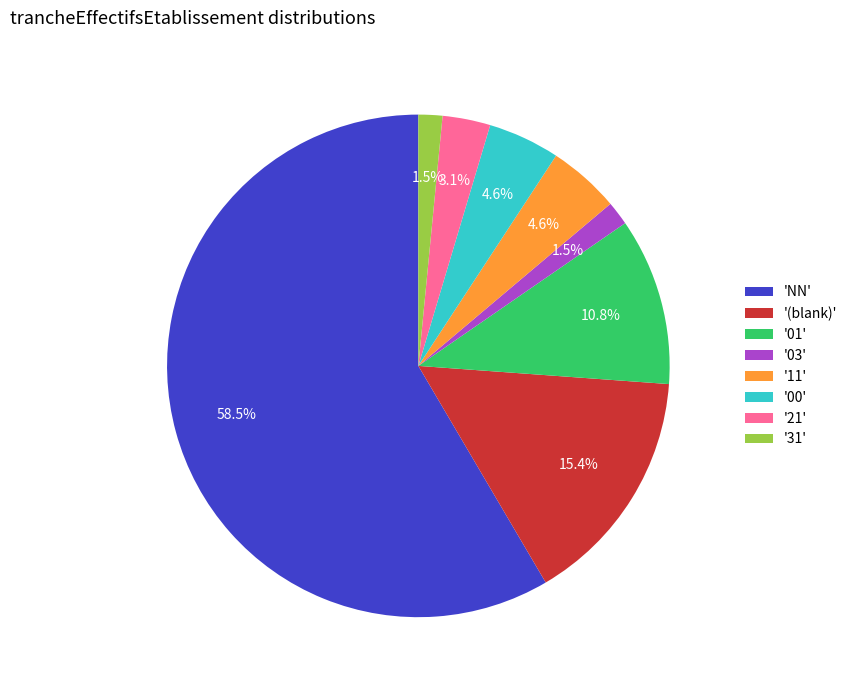

What is the largest slice in the pie chart?

'NN'